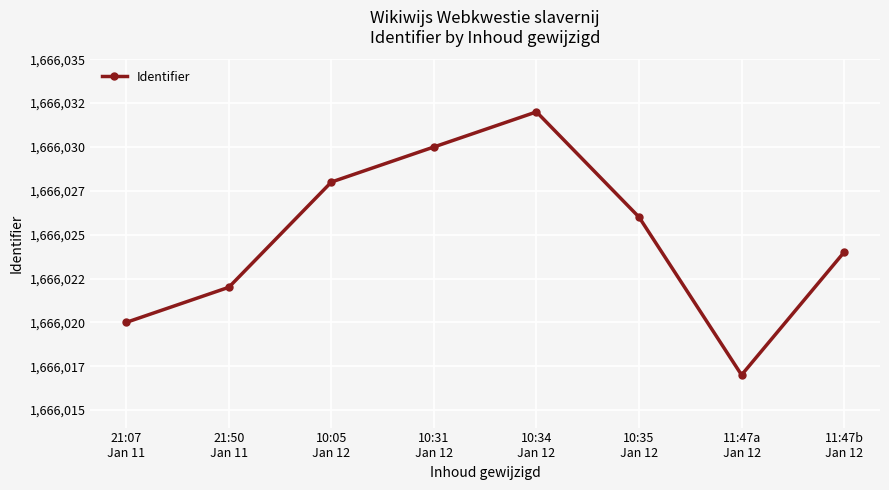

How many interior local peaks (higher than both neighbors) does the data have?

1